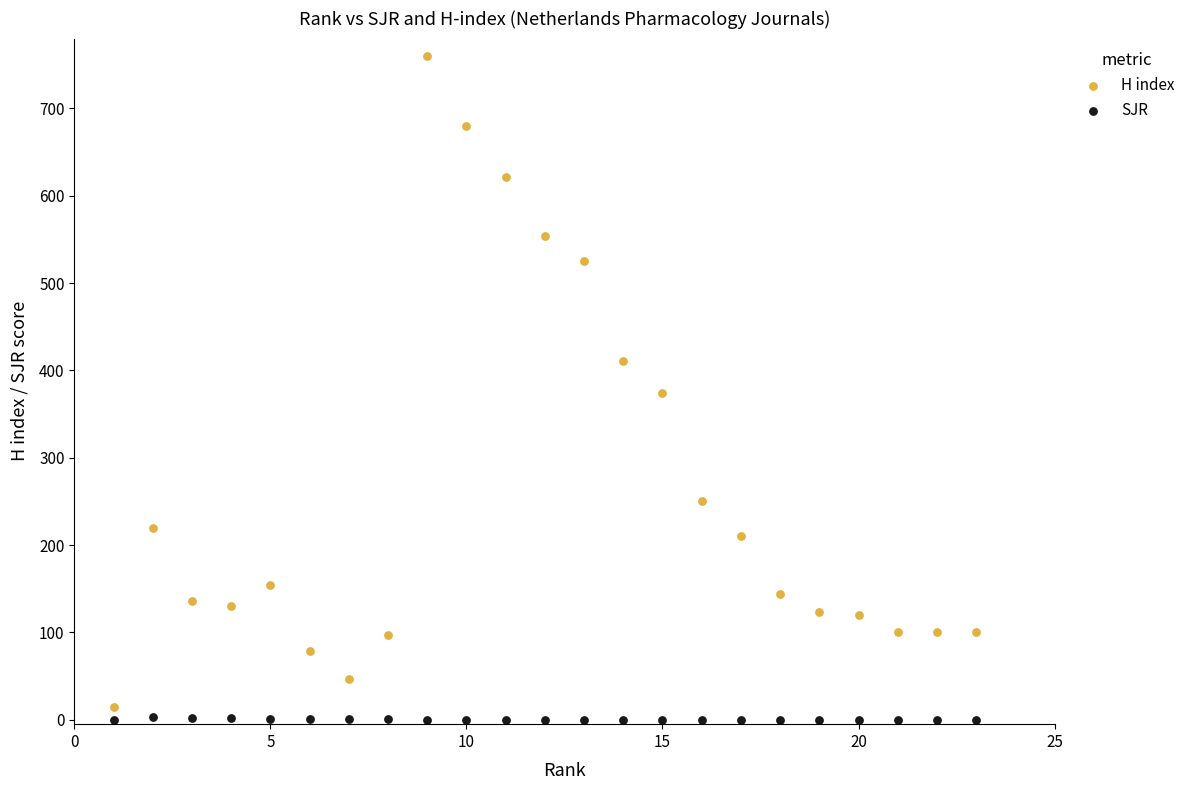

In the H index series, what Y value is closest to 387?

374.0